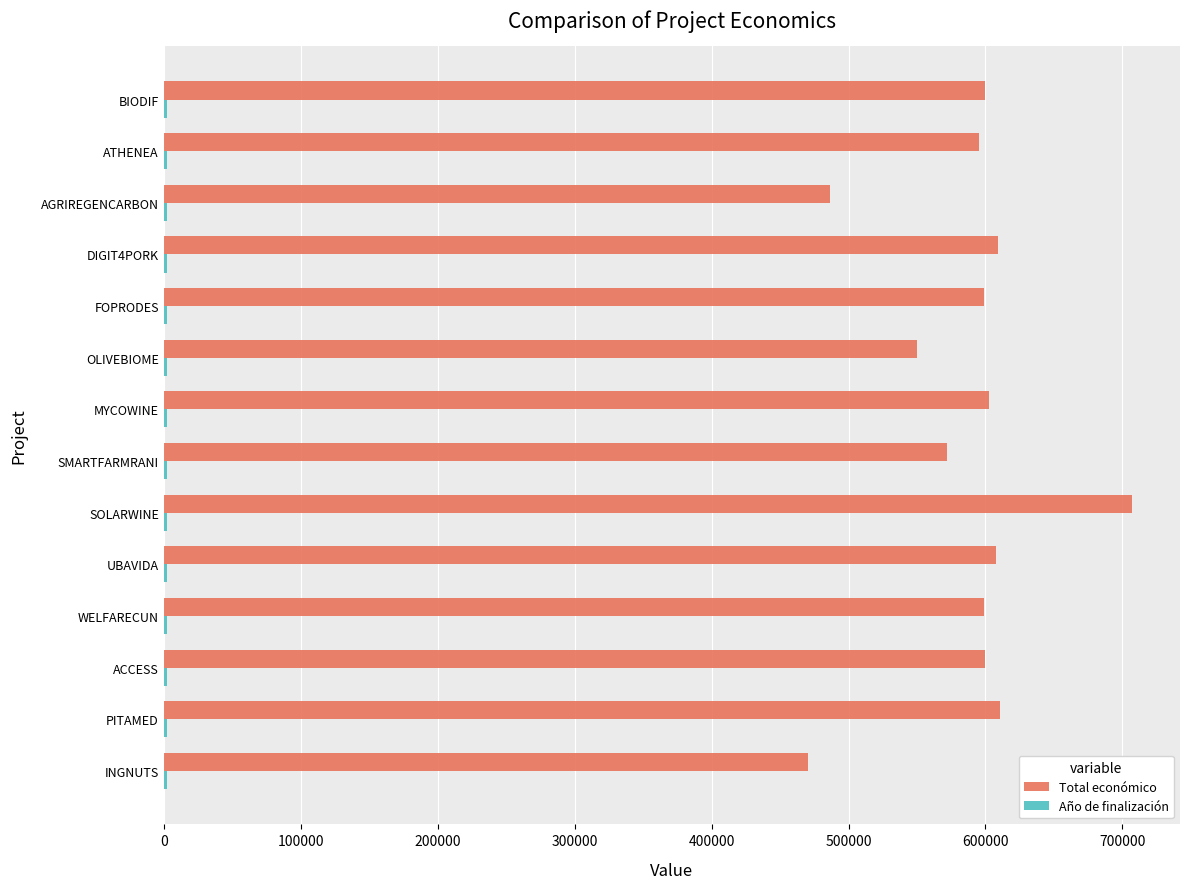

What is the greatest value displayed?

706697.0